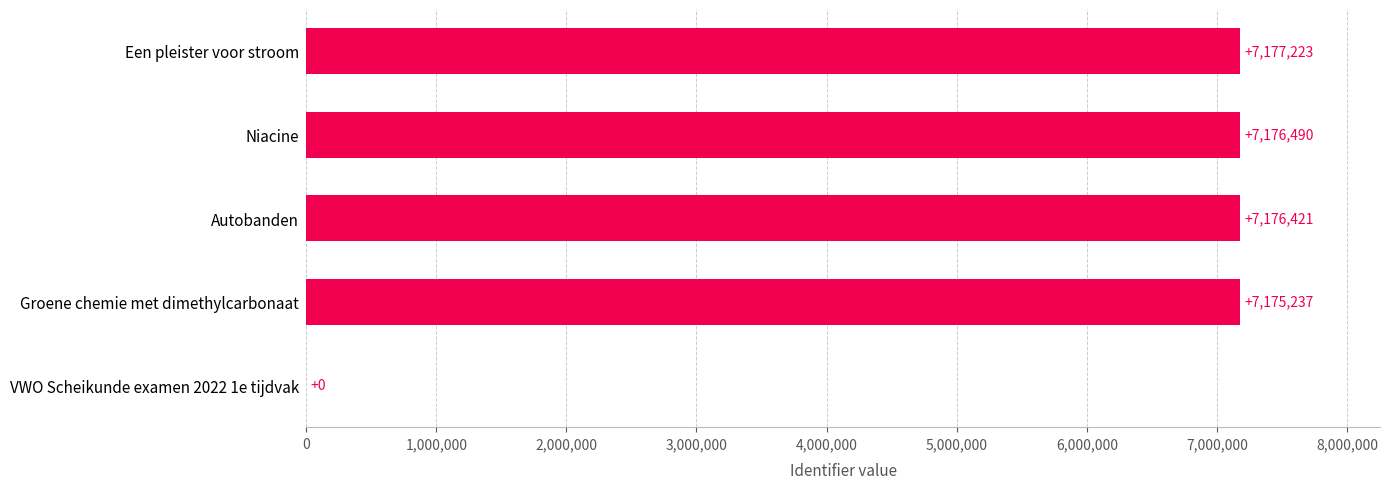

Approximately how many times larger is the value at Een pleister voor stroom compared to Groene chemie met dimethylcarbonaat?

1.0